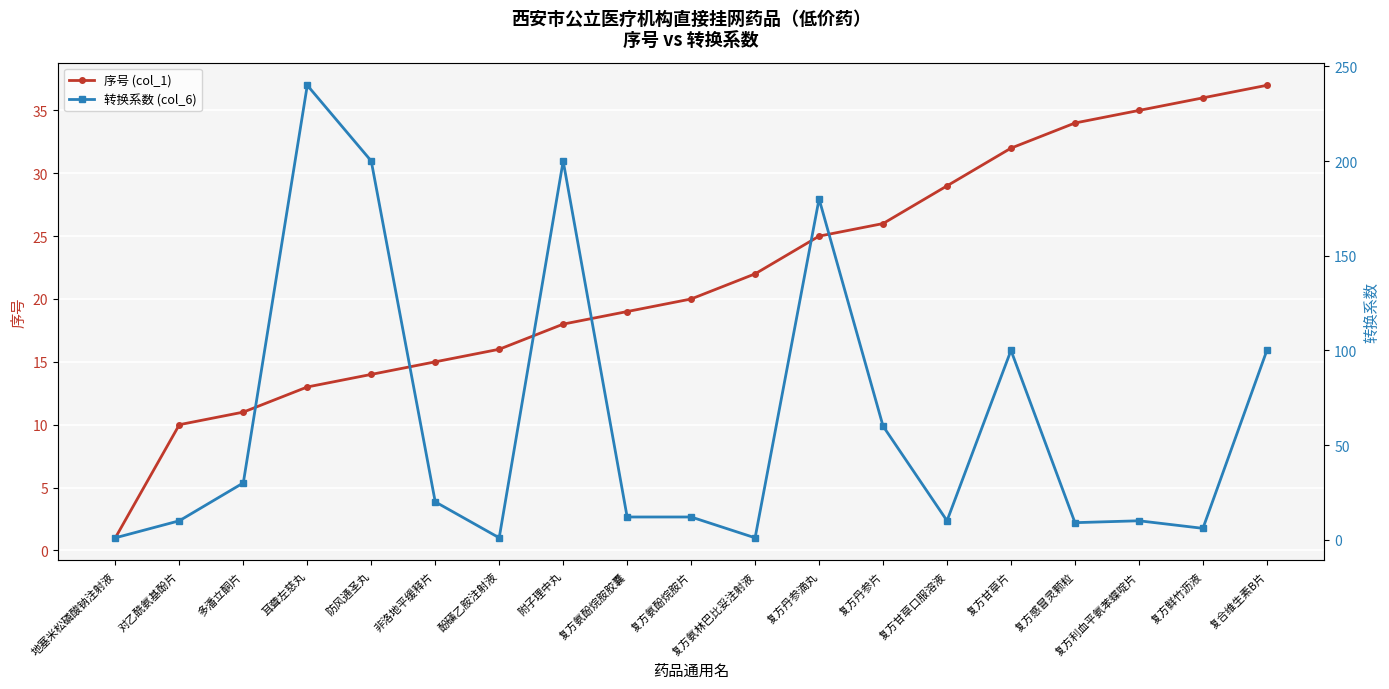

How many times do 序号 (col_1) and 转换系数 (col_6) cross each other?

8